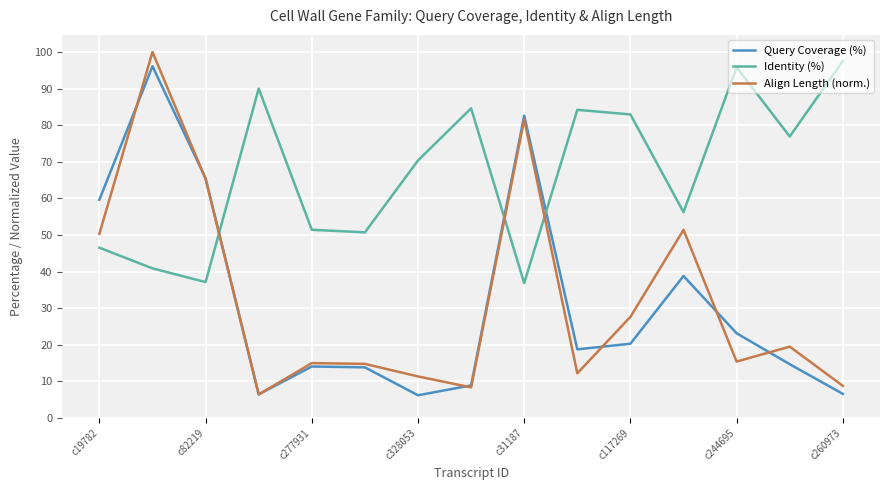

Which series has the largest total across all categories?

Identity (%)